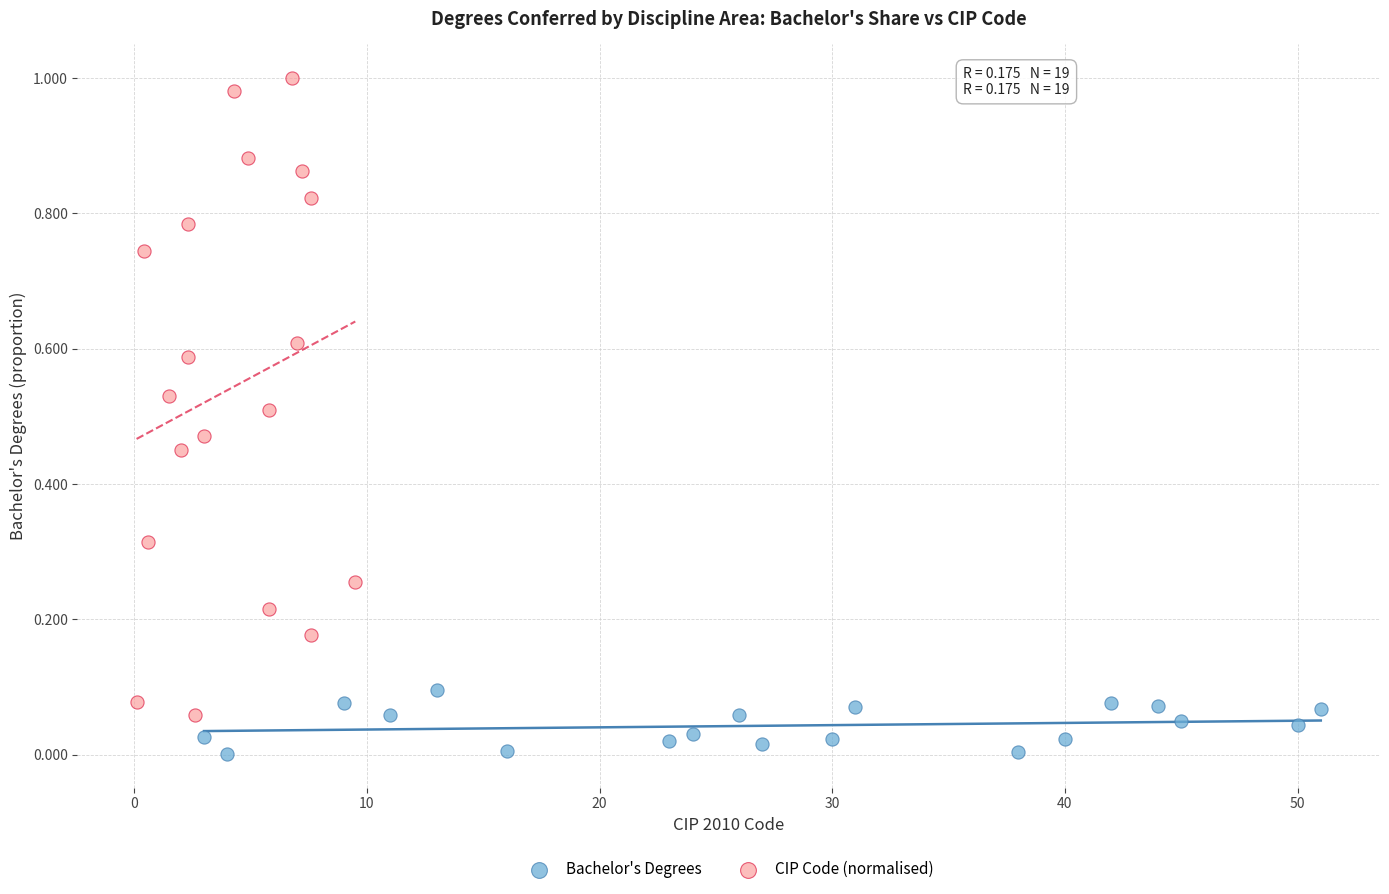

Which series contains the highest Y value?

CIP Code (normalised)